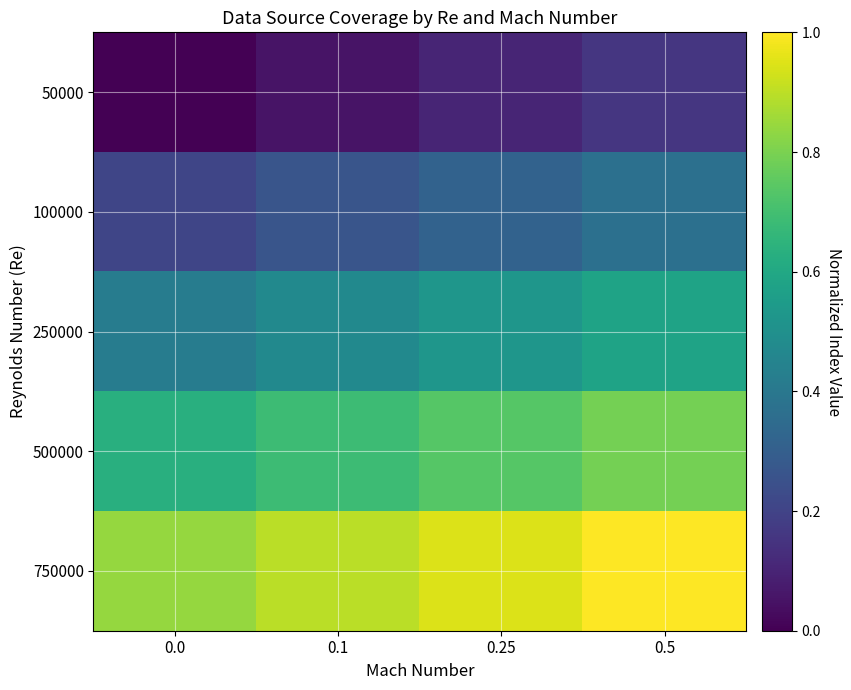

Reading left to right, transcribe all the data shown in this chart.

50000: 0.0=0.0	0.1=0.1	0.25=0.1	0.5=0.2
100000: 0.0=0.2	0.1=0.3	0.25=0.3	0.5=0.4
250000: 0.0=0.4	0.1=0.5	0.25=0.5	0.5=0.6
500000: 0.0=0.6	0.1=0.7	0.25=0.7	0.5=0.8
750000: 0.0=0.8	0.1=0.9	0.25=0.9	0.5=1.0